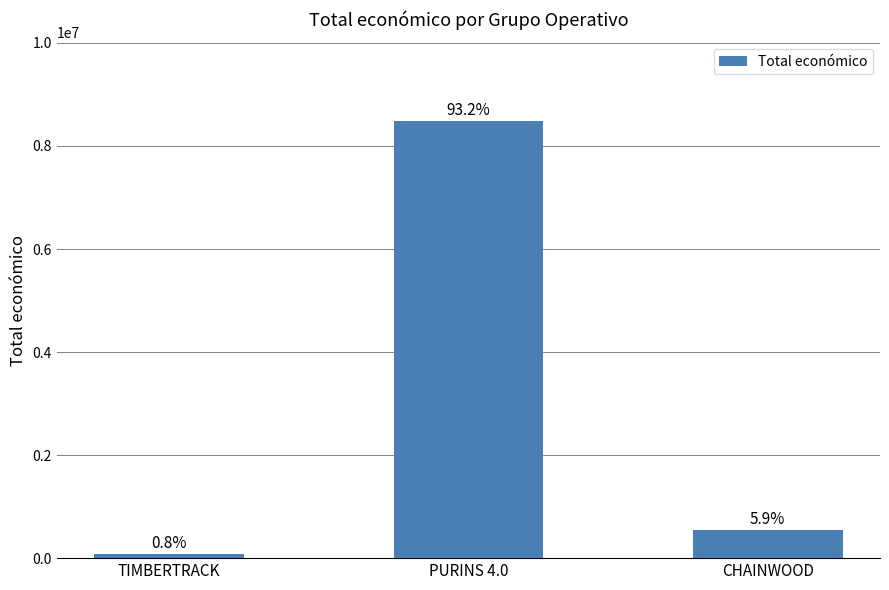

What is the value of the 3rd bar from the left?

539000